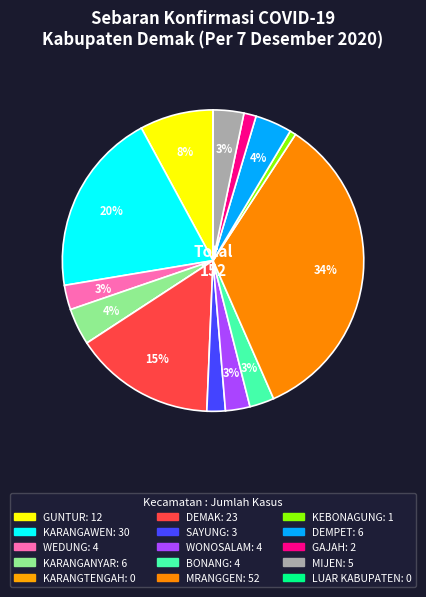

How many slices are in this pie chart?

15